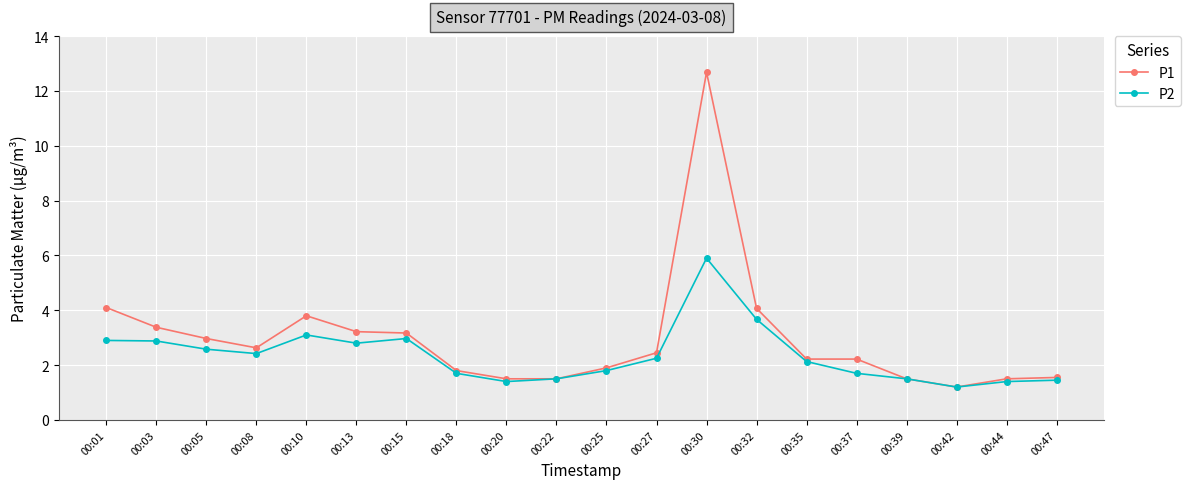

At which category does the chart reach its peak across all series?

00:30